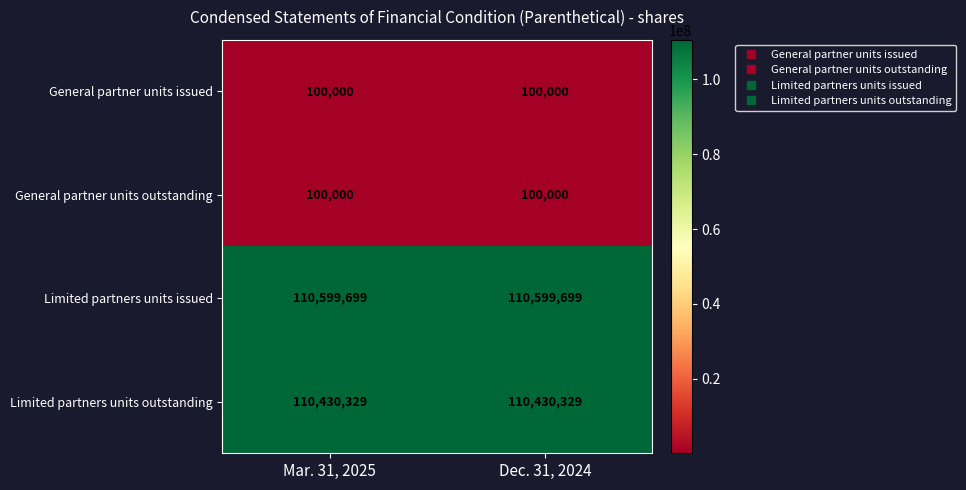

The General partner units issued series shows 144834 at Dec. 31, 2024. True or false?

False